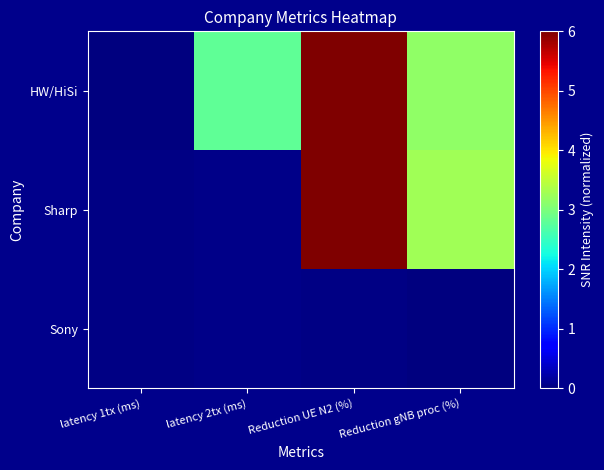

List the series in order of their overall mean, lowest first.

Sony, Sharp, HW/HiSi